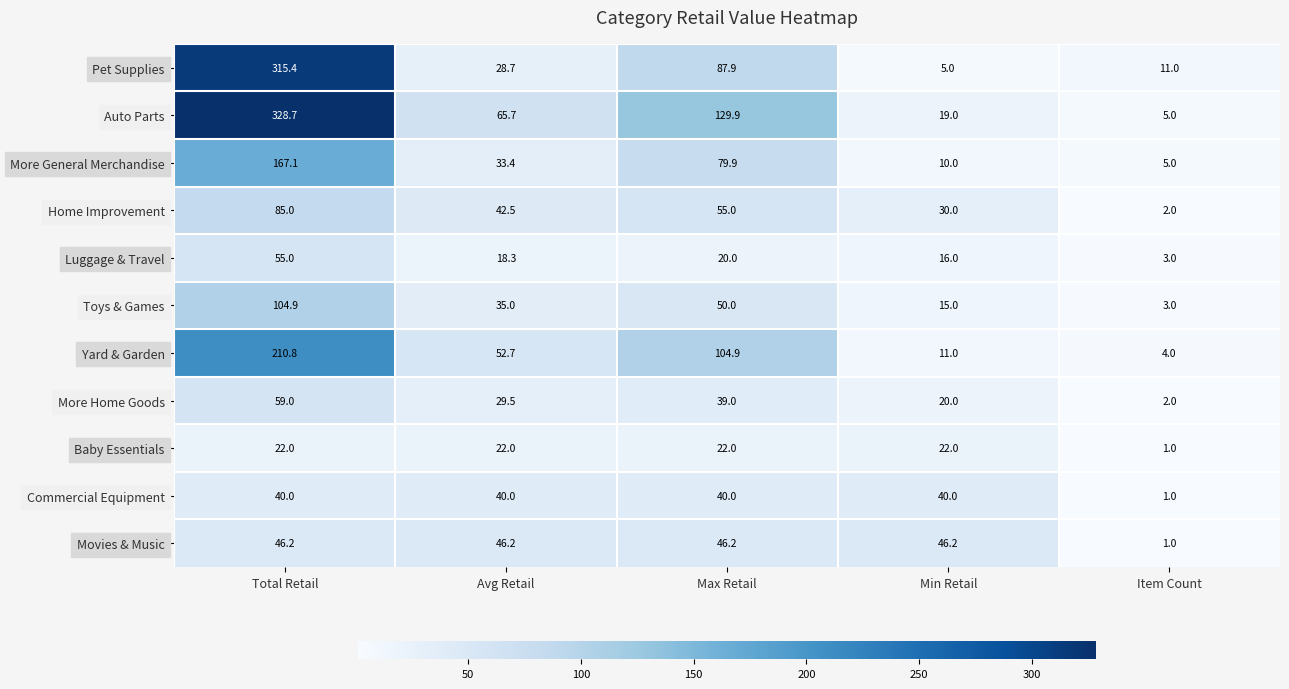

What is the difference between the maximum and minimum values in the Pet Supplies series?

310.4